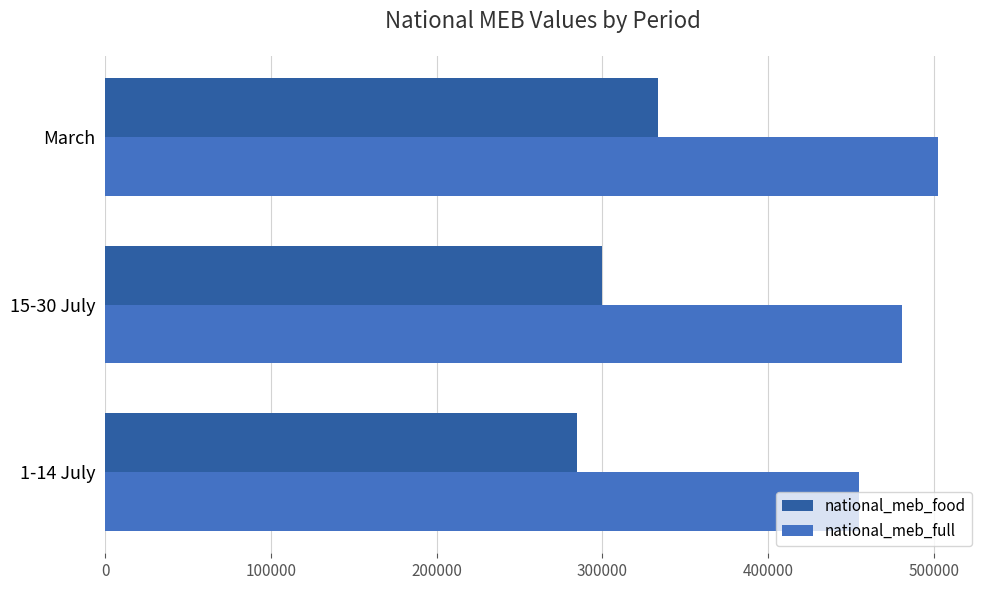

What is the average value of the national_meb_food series?

305861